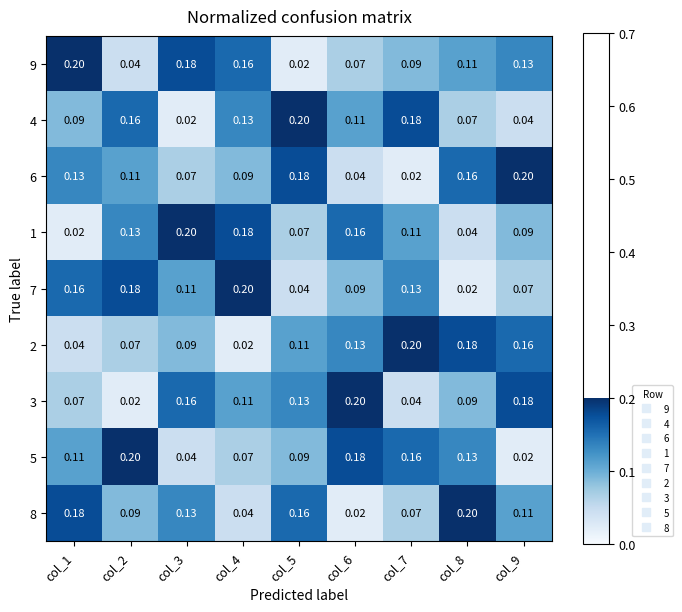

Is the value of 5 at col_2 greater than the value of 3 at col_5?

Yes